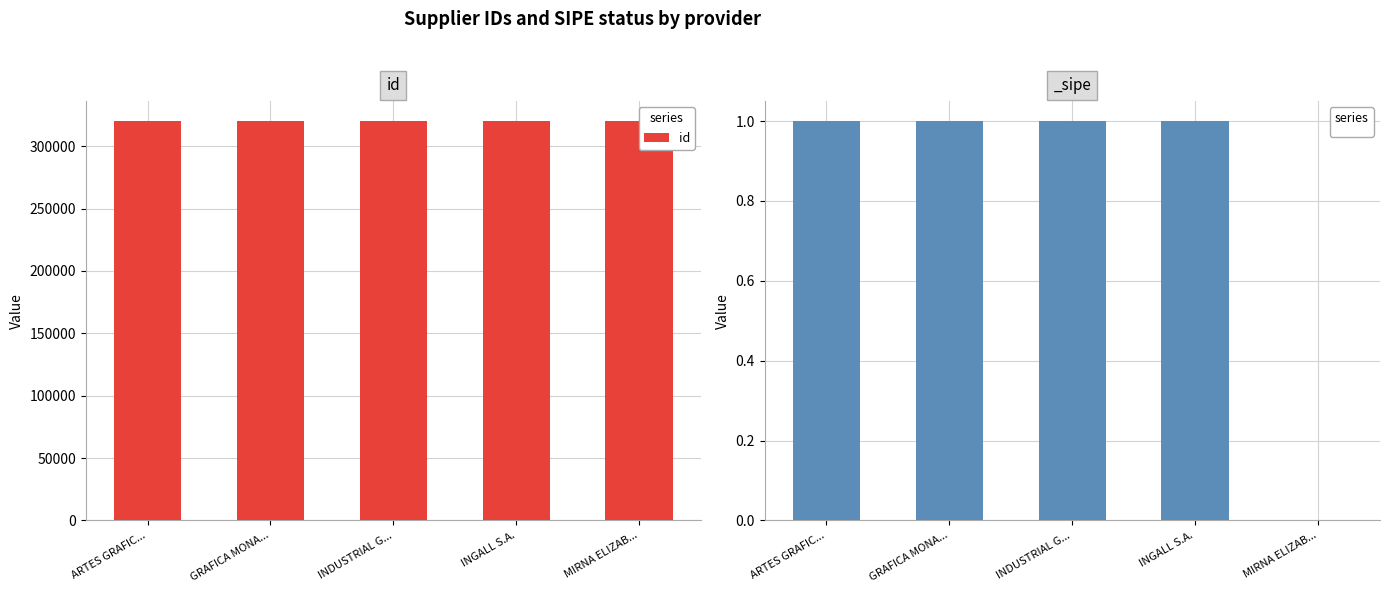

The value at INDUSTRIAL G... is 118204. True or false?

False